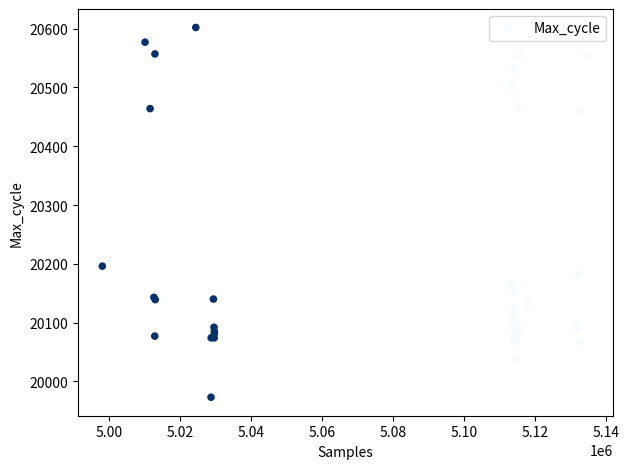

What Y value in the scatter plot is closest to 20287?

20196